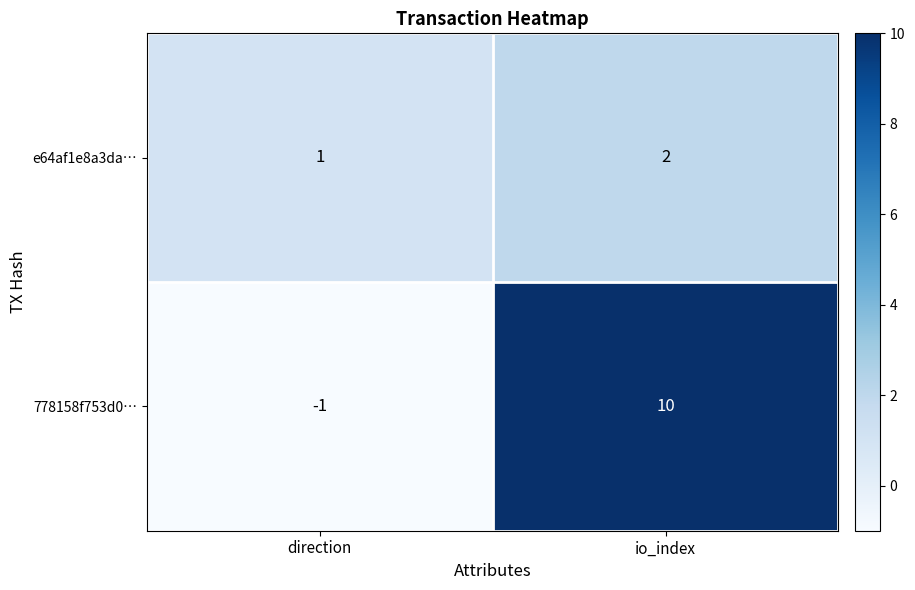

Which series has the largest total across all categories?

778158f753d0…